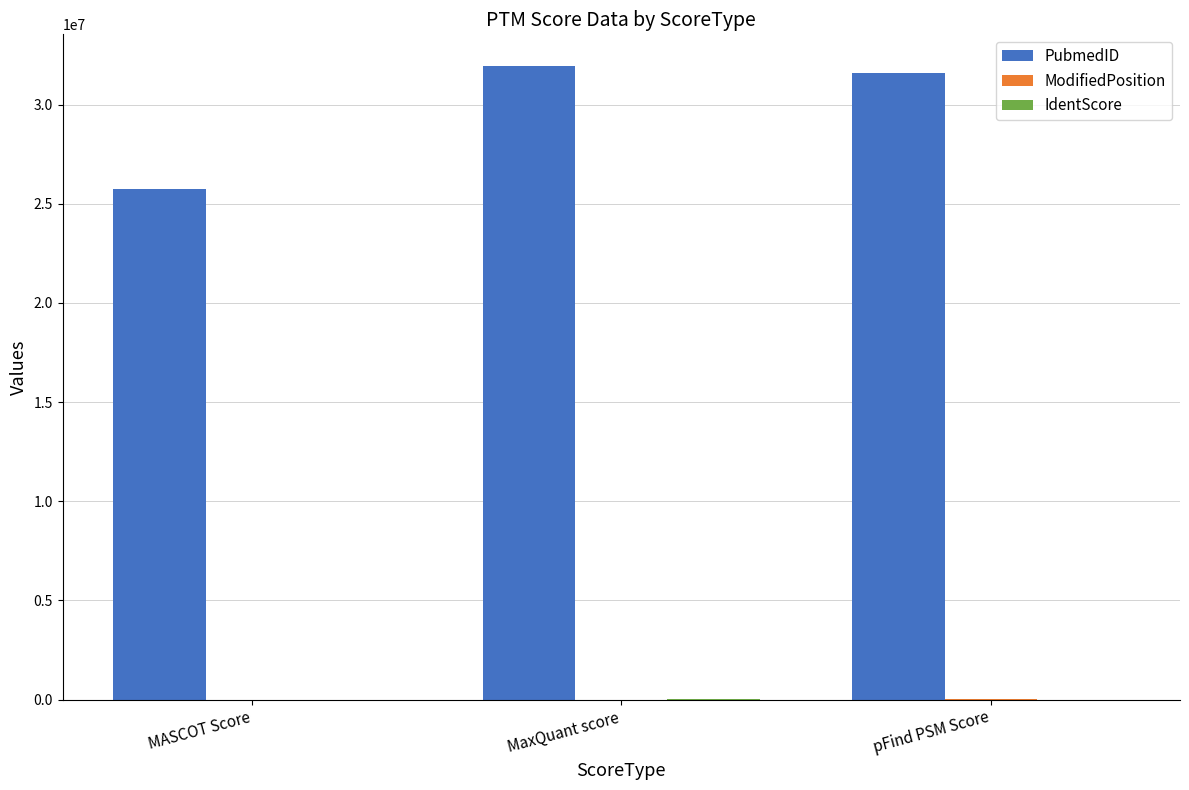

Where is PubmedID nearest to the value 28840084?

pFind PSM Score